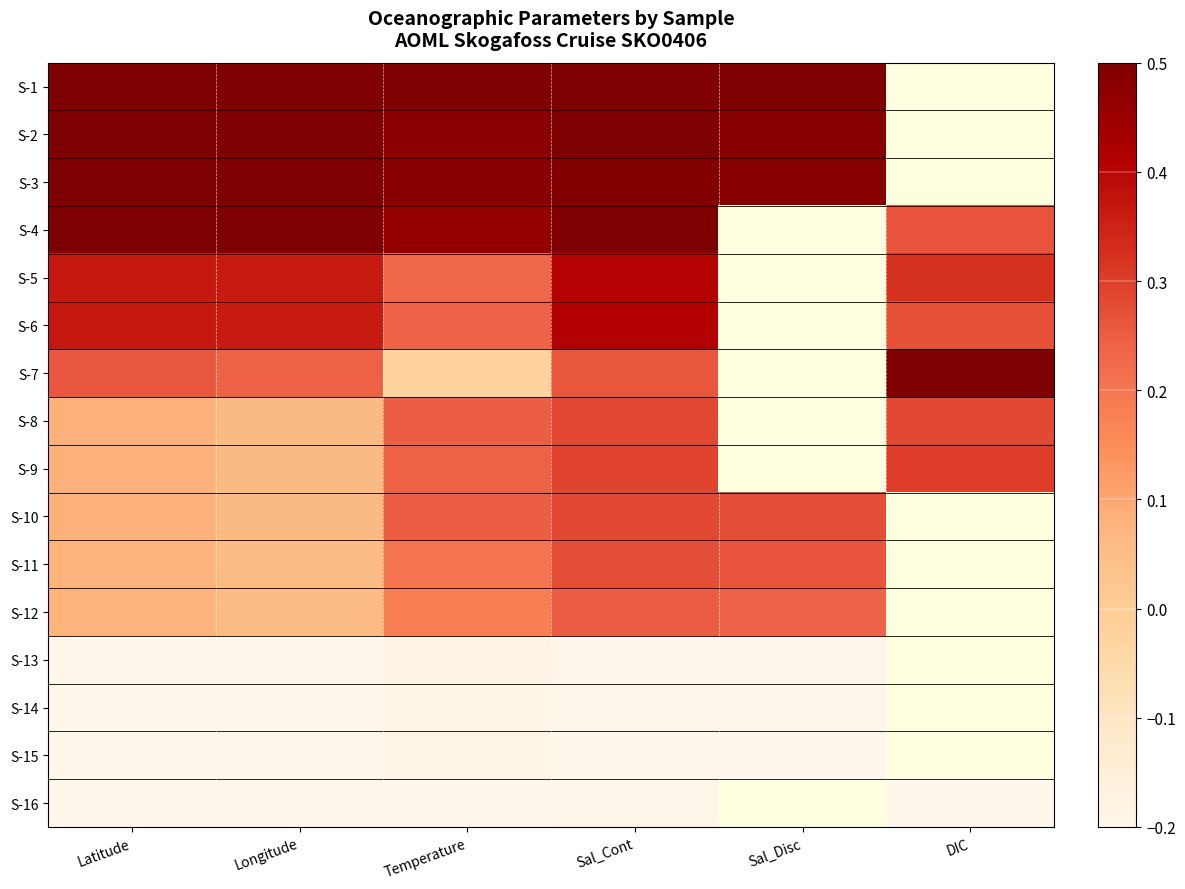

Is it true that S-3 equals 0.5 at Latitude?

True